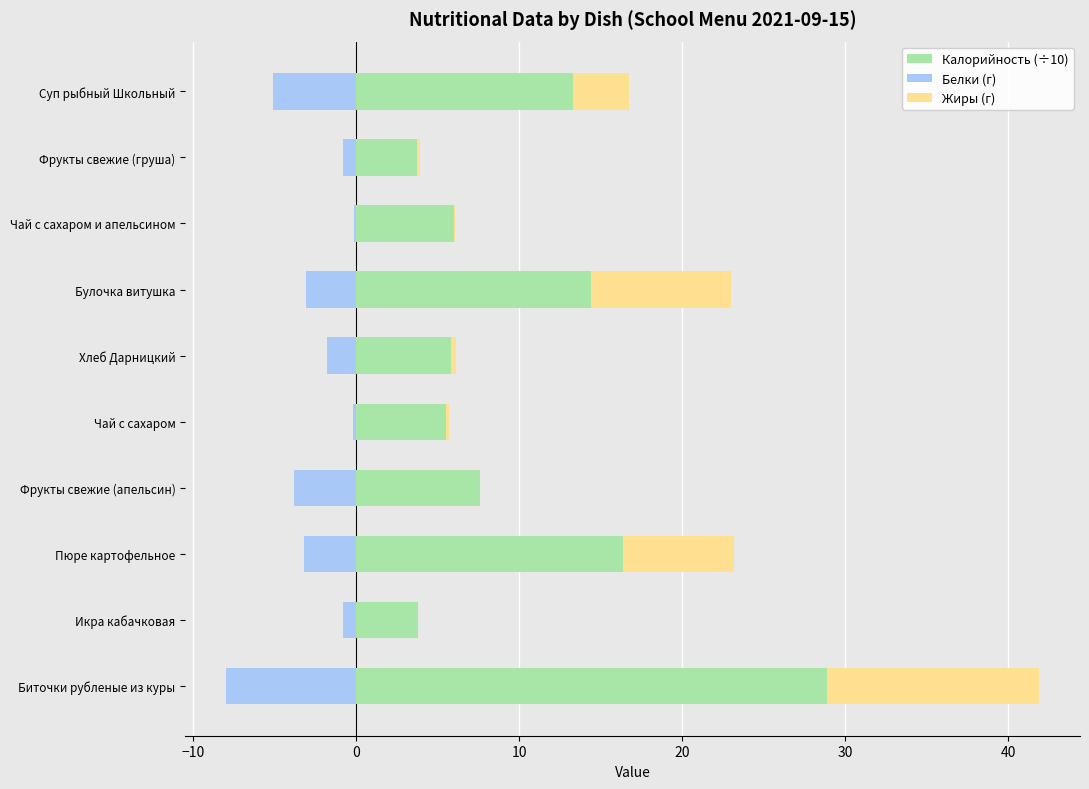

What are all the series names shown in the legend?

Калорийность (÷10), Белки (г), Жиры (г)